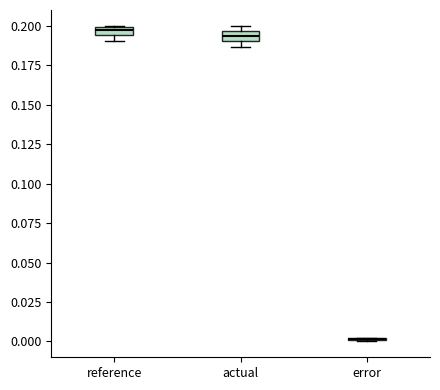

Where is the upper edge of the box for reference on the y-axis? The values are not printed on the chart, so give them approximately, as read against the axis.

0.200